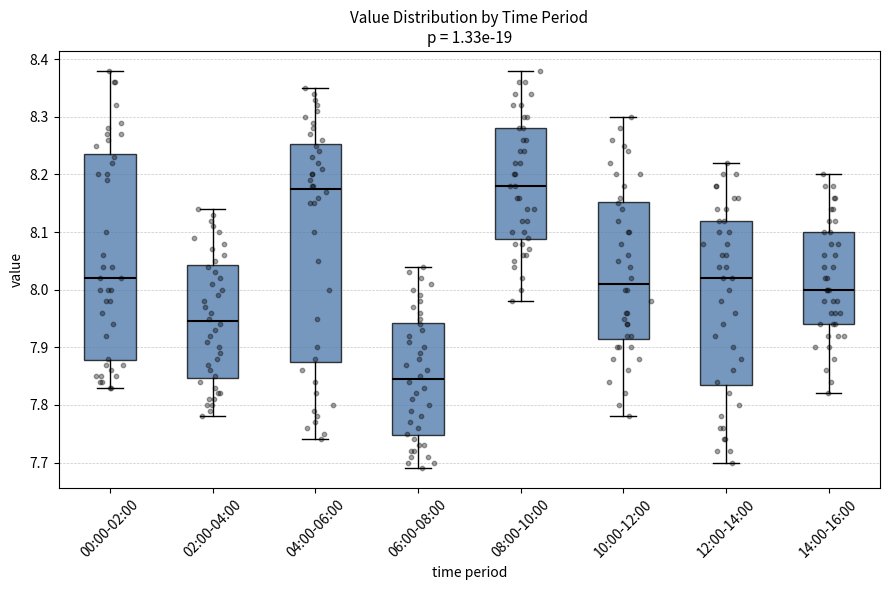

Reading left to right, read every box against the y-axis: the position of its median line, the range the box covers, and the ends of its whiskers. The values are not printed on the chart, so give them approximately, as read against the axis.

00:00-02:00: median 8.02, box 7.88 to 8.24, whiskers 7.83 to 8.38
02:00-04:00: median 7.95, box 7.85 to 8.04, whiskers 7.78 to 8.14
04:00-06:00: median 8.18, box 7.88 to 8.25, whiskers 7.74 to 8.35
06:00-08:00: median 7.85, box 7.75 to 7.94, whiskers 7.69 to 8.04
08:00-10:00: median 8.18, box 8.09 to 8.28, whiskers 7.98 to 8.38
10:00-12:00: median 8.01, box 7.92 to 8.15, whiskers 7.78 to 8.30
12:00-14:00: median 8.02, box 7.84 to 8.12, whiskers 7.70 to 8.22
14:00-16:00: median 8.00, box 7.94 to 8.10, whiskers 7.82 to 8.20